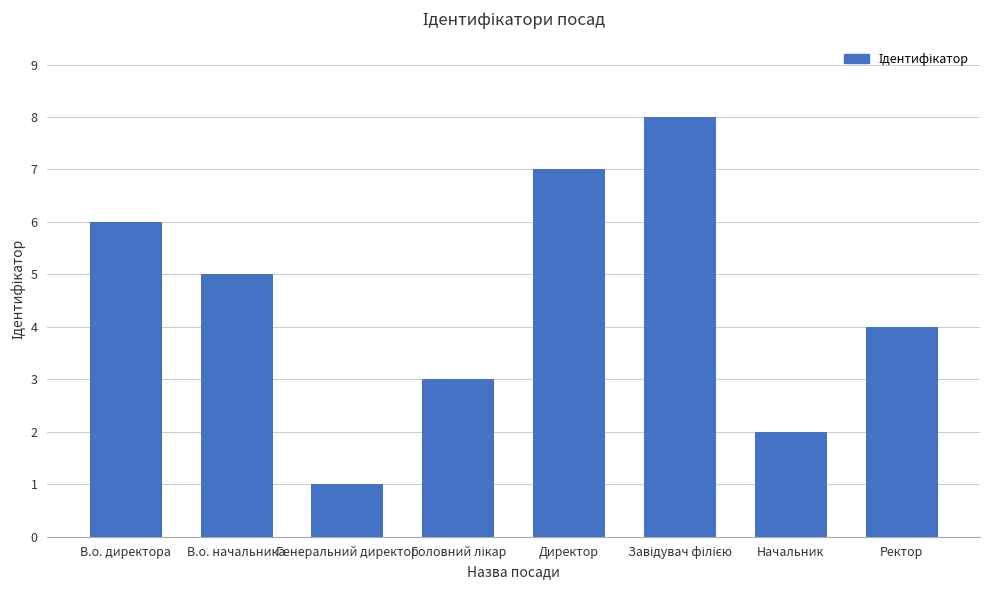

At which label is the value closest to 4?

Ректор